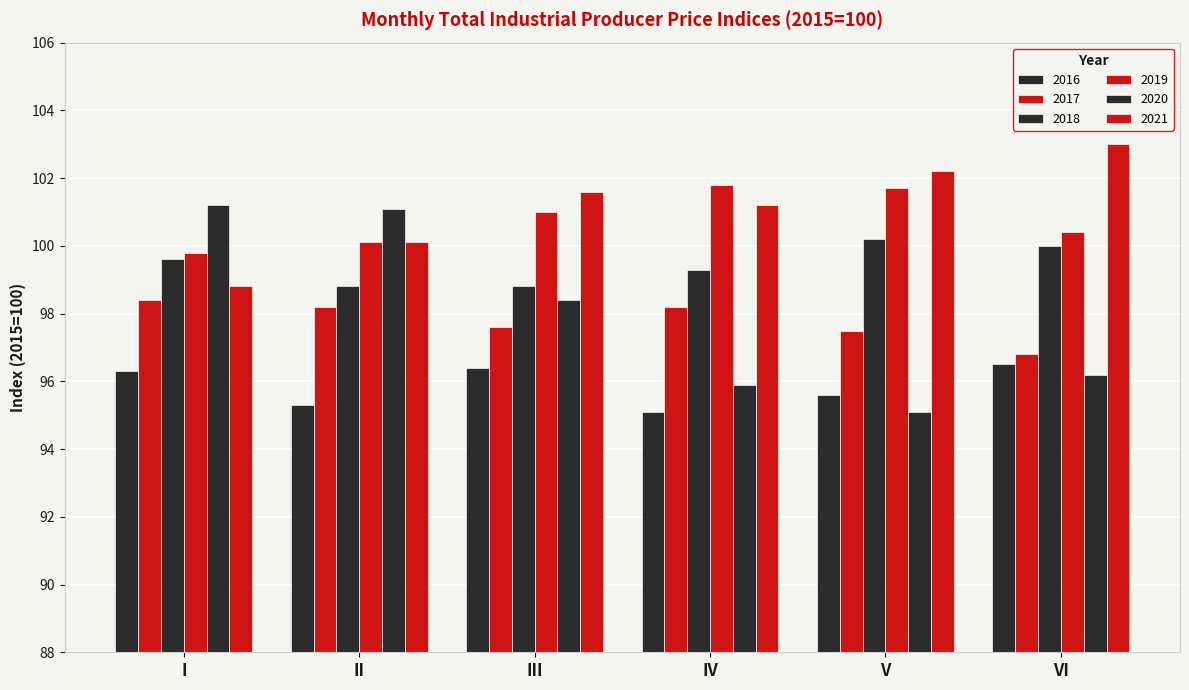

What is the difference between the maximum and second lowest values in the 2016 series?

1.2